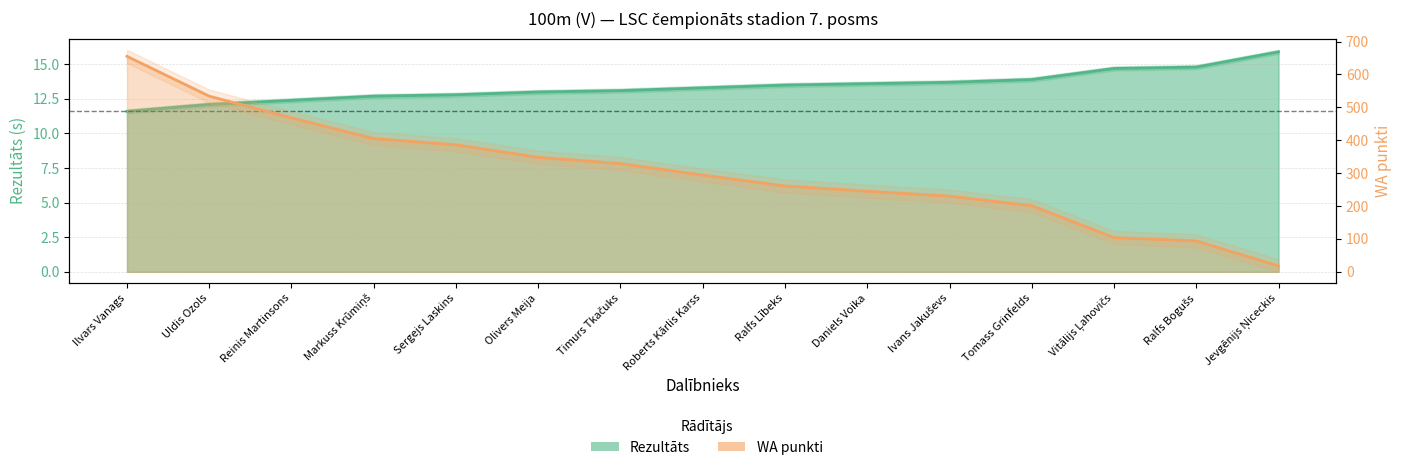

What is the value of the WA point at the 14th from the left?

94.0